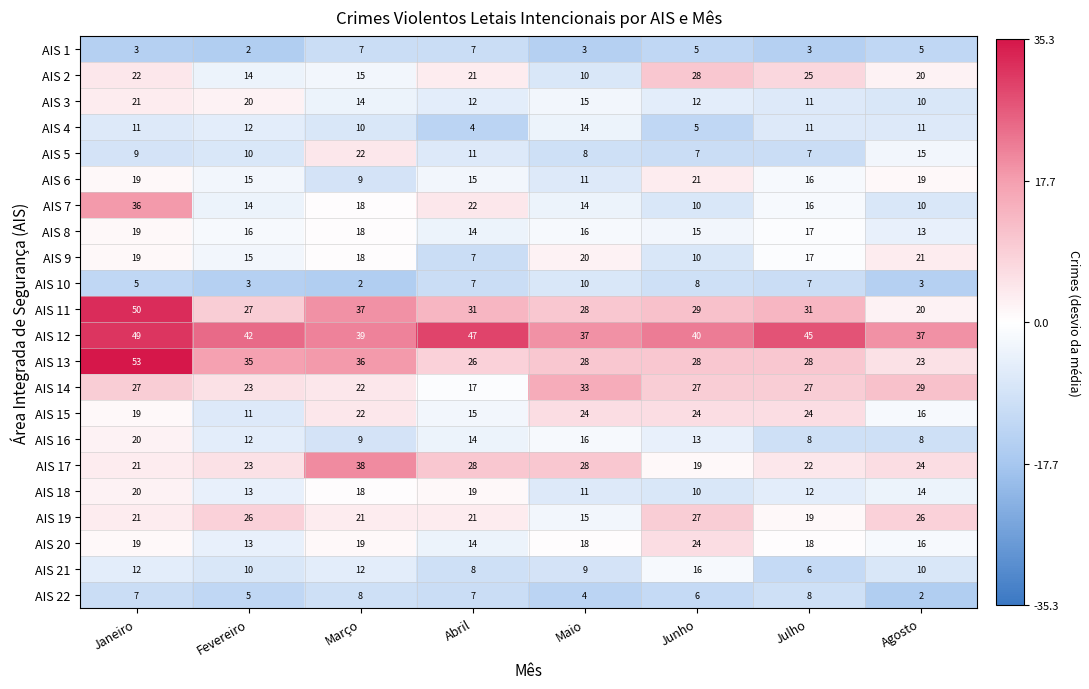

What is the difference between the maximum and minimum values in the AIS 11 series?

30